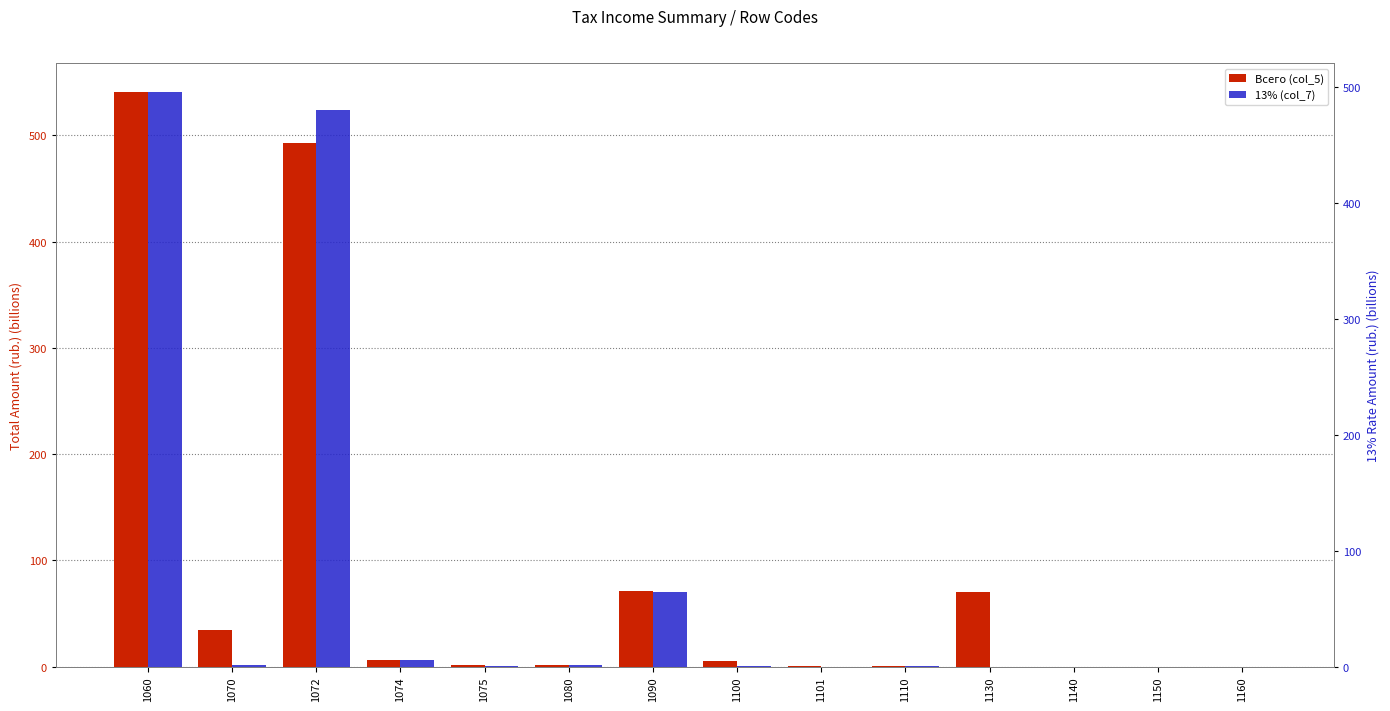

Between 1072 and 1090, which series saw the biggest shift?

Всего (col_5)